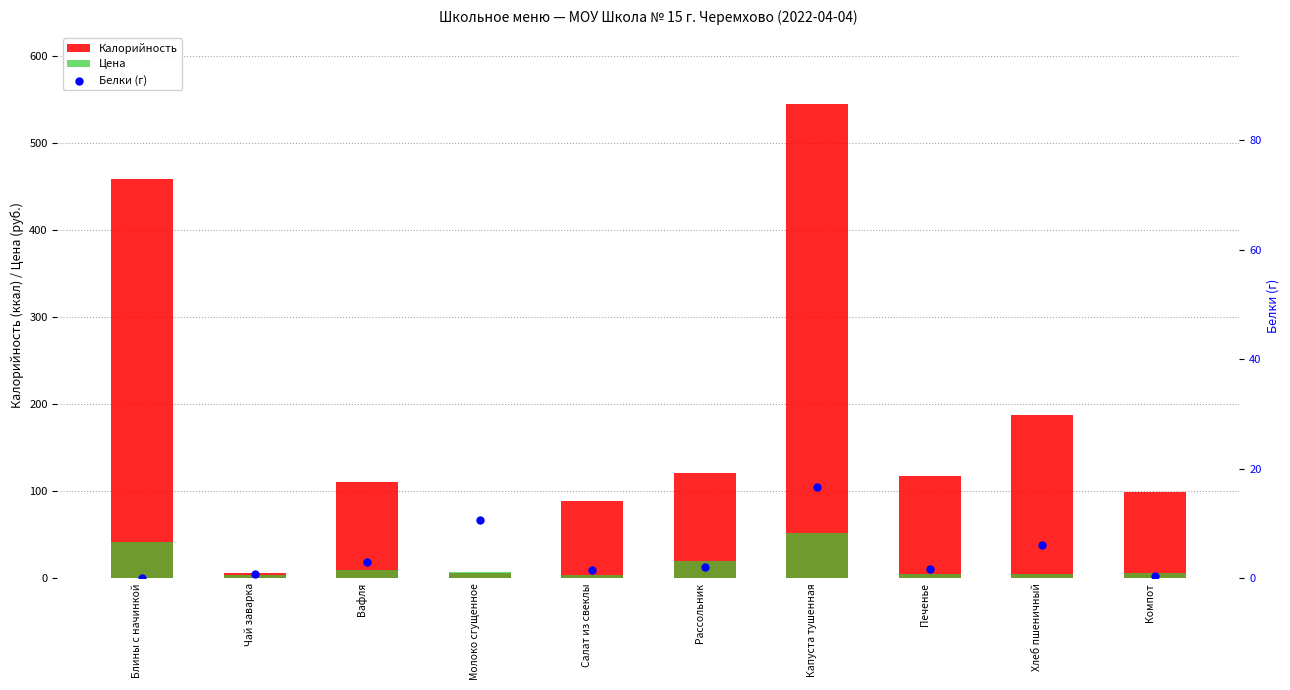

At which category is the sum across all series the highest?

Капуста тушенная